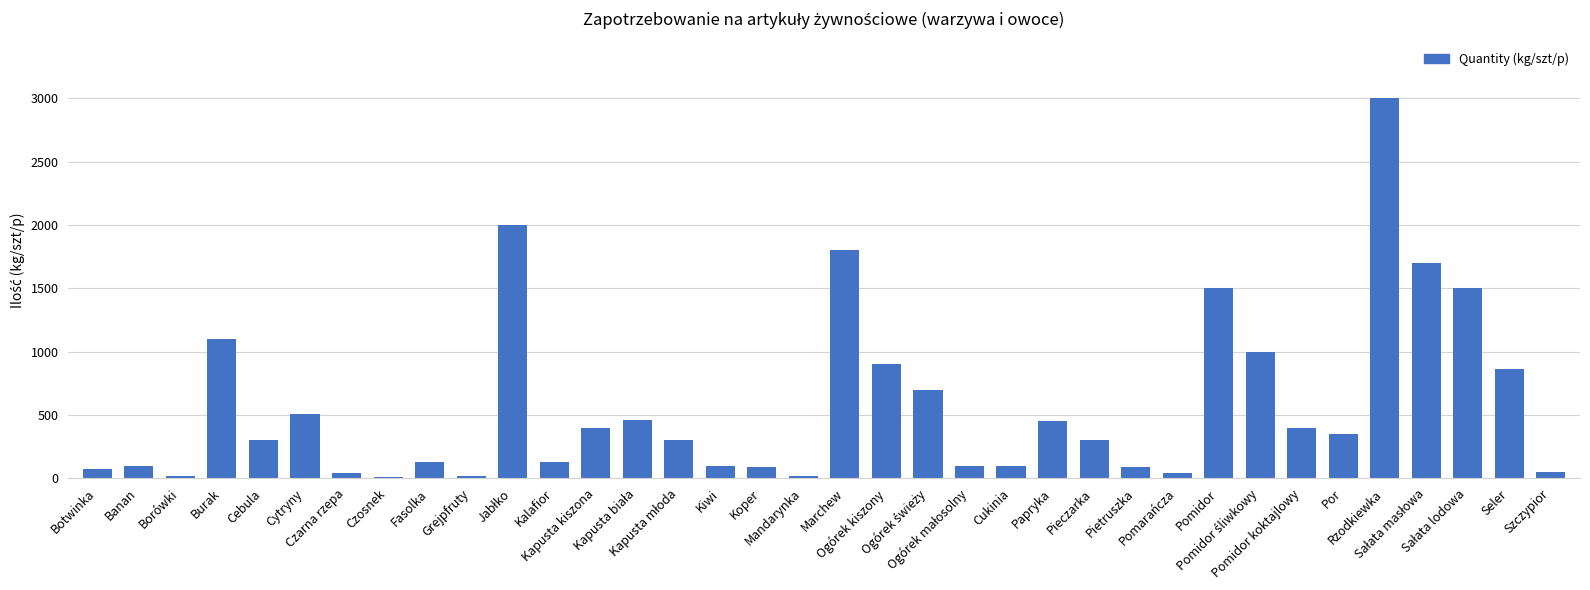

How many categories are shown in the chart?

36